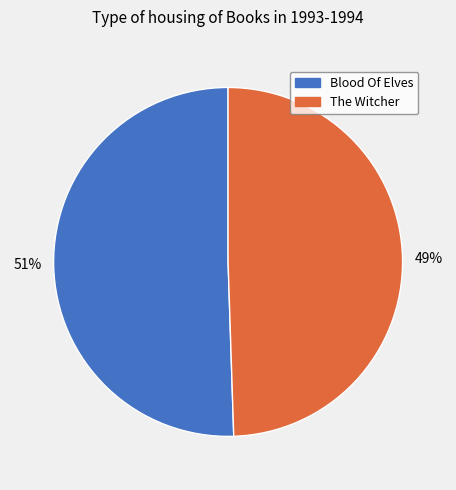

The The Witcher slice represents 36% of the pie. True or false?

False